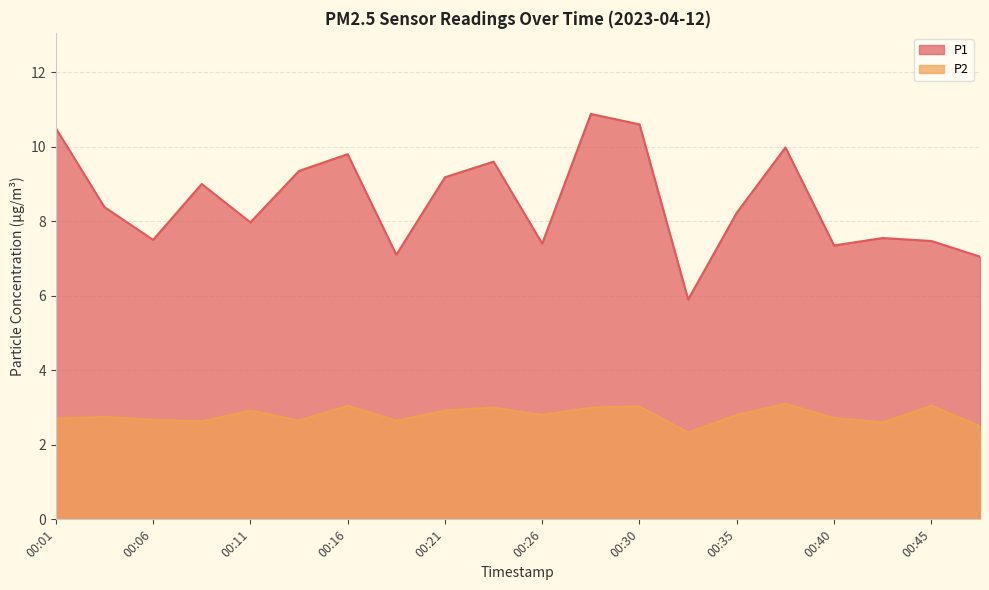

At how many categories does at least one series exceed 2?

20